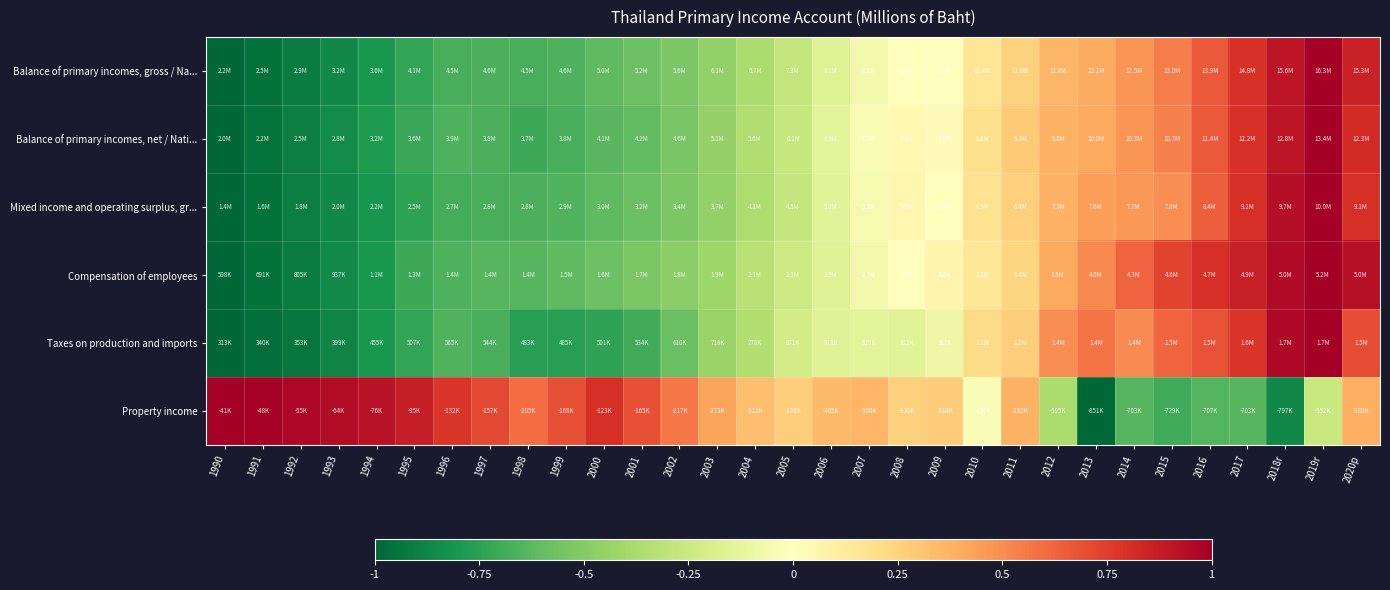

Reading right to left, what are all the values shown in this chart?

Balance of primary incomes, gross / Na...: 2020p=0.9	2019r=1.0	2018r=0.9	2017=0.8	2016=0.7	2015=0.5	2014=0.5	2013=0.4	2012=0.4	2011=0.3	2010=0.2	2009=0.0	2008=0.0	2007=-0.1	2006=-0.2	2005=-0.3	2004=-0.4	2003=-0.5	2002=-0.5	2001=-0.6	2000=-0.6	1999=-0.7	1998=-0.7	1997=-0.7	1996=-0.7	1995=-0.7	1994=-0.8	1993=-0.9	1992=-0.9	1991=-1.0	1990=-1.0
Balance of primary incomes, net / Nati...: 2020p=0.8	2019r=1.0	2018r=0.9	2017=0.8	2016=0.7	2015=0.5	2014=0.5	2013=0.4	2012=0.4	2011=0.3	2010=0.2	2009=0.0	2008=0.0	2007=-0.0	2006=-0.1	2005=-0.3	2004=-0.4	2003=-0.5	2002=-0.5	2001=-0.6	2000=-0.6	1999=-0.7	1998=-0.7	1997=-0.7	1996=-0.7	1995=-0.7	1994=-0.8	1993=-0.9	1992=-0.9	1991=-1.0	1990=-1.0
Mixed income and operating surplus, gr...: 2020p=0.8	2019r=1.0	2018r=0.9	2017=0.8	2016=0.6	2015=0.5	2014=0.5	2013=0.4	2012=0.4	2011=0.3	2010=0.2	2009=0.0	2008=0.1	2007=-0.0	2006=-0.2	2005=-0.3	2004=-0.4	2003=-0.5	2002=-0.5	2001=-0.6	2000=-0.6	1999=-0.7	1998=-0.7	1997=-0.7	1996=-0.7	1995=-0.7	1994=-0.8	1993=-0.9	1992=-0.9	1991=-1.0	1990=-1.0
Compensation of employees: 2020p=0.9	2019r=1.0	2018r=0.9	2017=0.9	2016=0.8	2015=0.7	2014=0.6	2013=0.5	2012=0.4	2011=0.2	2010=0.2	2009=0.1	2008=0.0	2007=-0.1	2006=-0.2	2005=-0.2	2004=-0.3	2003=-0.4	2002=-0.5	2001=-0.5	2000=-0.6	1999=-0.6	1998=-0.6	1997=-0.6	1996=-0.7	1995=-0.7	1994=-0.8	1993=-0.9	1992=-0.9	1991=-1.0	1990=-1.0
Taxes on production and imports: 2020p=0.7	2019r=1.0	2018r=1.0	2017=0.8	2016=0.7	2015=0.6	2014=0.5	2013=0.6	2012=0.5	2011=0.3	2010=0.2	2009=-0.1	2008=-0.2	2007=-0.1	2006=-0.2	2005=-0.2	2004=-0.4	2003=-0.4	2002=-0.6	2001=-0.7	2000=-0.7	1999=-0.8	1998=-0.8	1997=-0.7	1996=-0.6	1995=-0.7	1994=-0.8	1993=-0.9	1992=-0.9	1991=-1.0	1990=-1.0
Property income: 2020p=0.4	2019r=-0.3	2018r=-0.9	2017=-0.6	2016=-0.6	2015=-0.7	2014=-0.6	2013=-1.0	2012=-0.4	2011=0.4	2010=-0.0	2009=0.3	2008=0.3	2007=0.4	2006=0.3	2005=0.3	2004=0.3	2003=0.4	2002=0.6	2001=0.7	2000=0.8	1999=0.7	1998=0.6	1997=0.7	1996=0.8	1995=0.9	1994=0.9	1993=0.9	1992=1.0	1991=1.0	1990=1.0